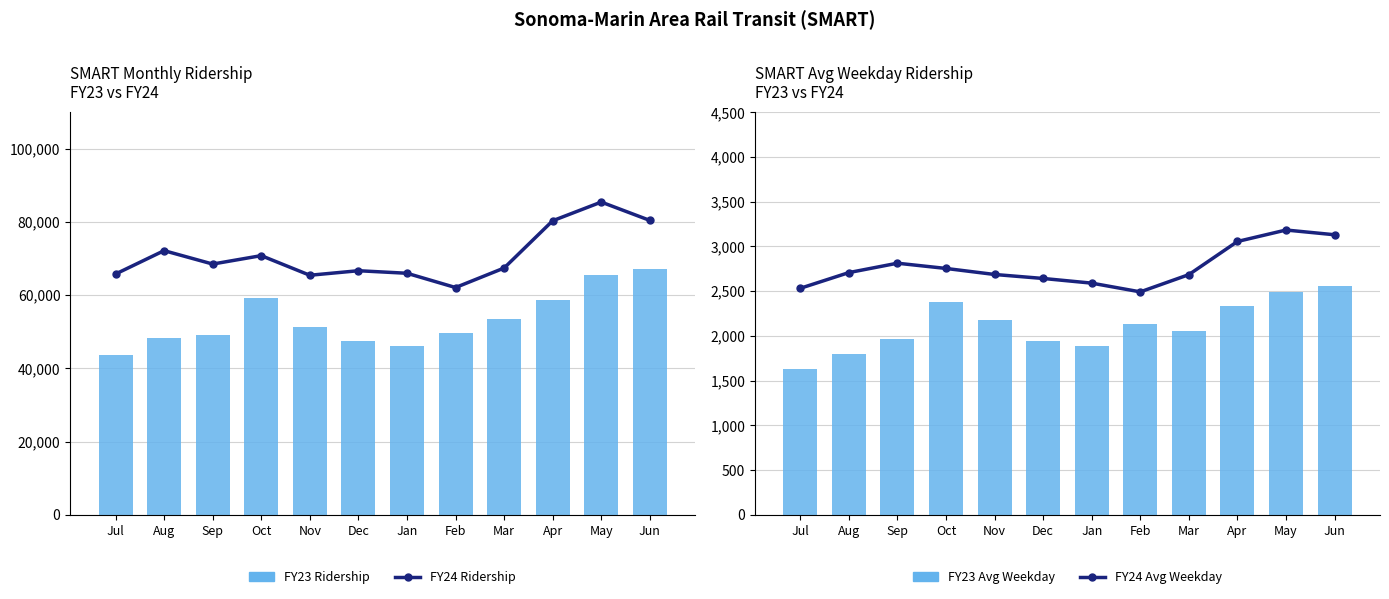

Which series has the largest range (max minus min)?

Monthly Ridership